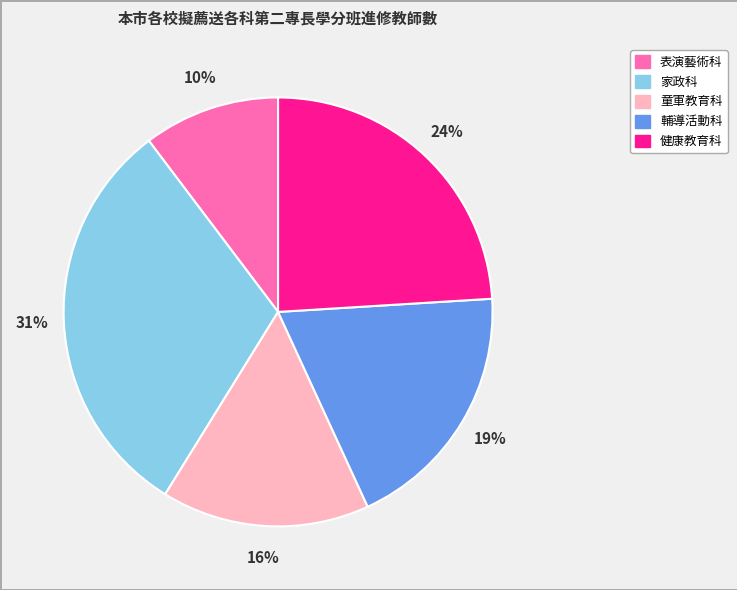

Is the sum of 童軍教育科 and 輔導活動科 greater than half?

No